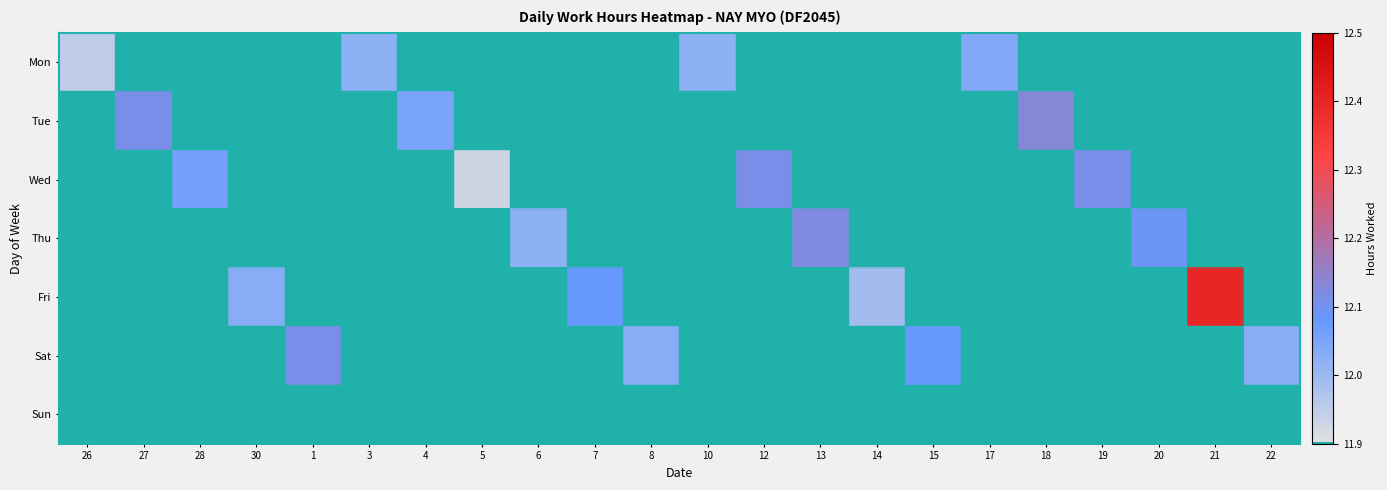

At which category does the chart reach its minimum across all series?

27